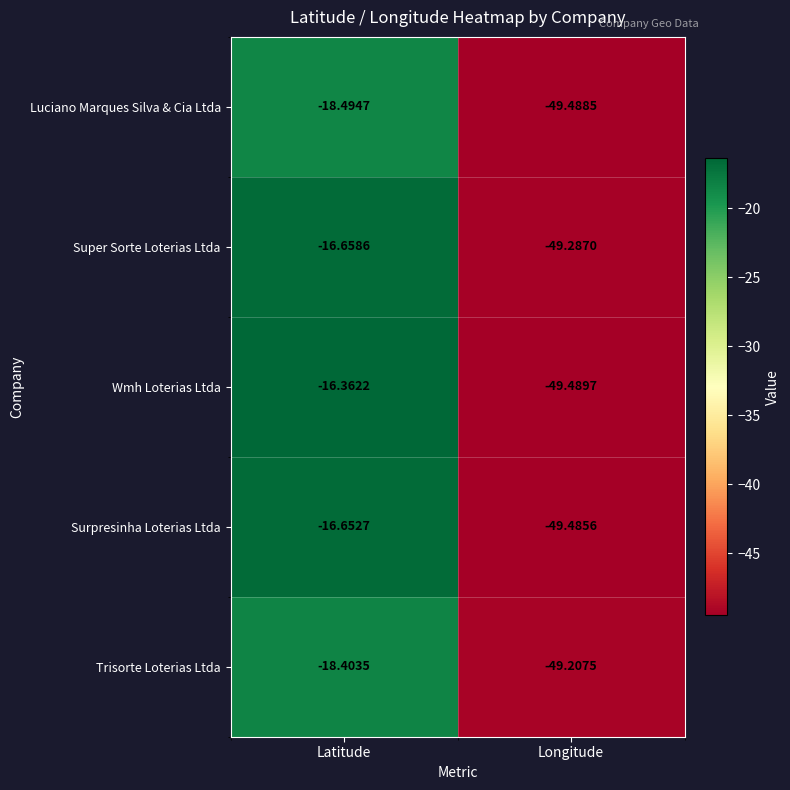

At which category does the chart reach its peak across all series?

Latitude